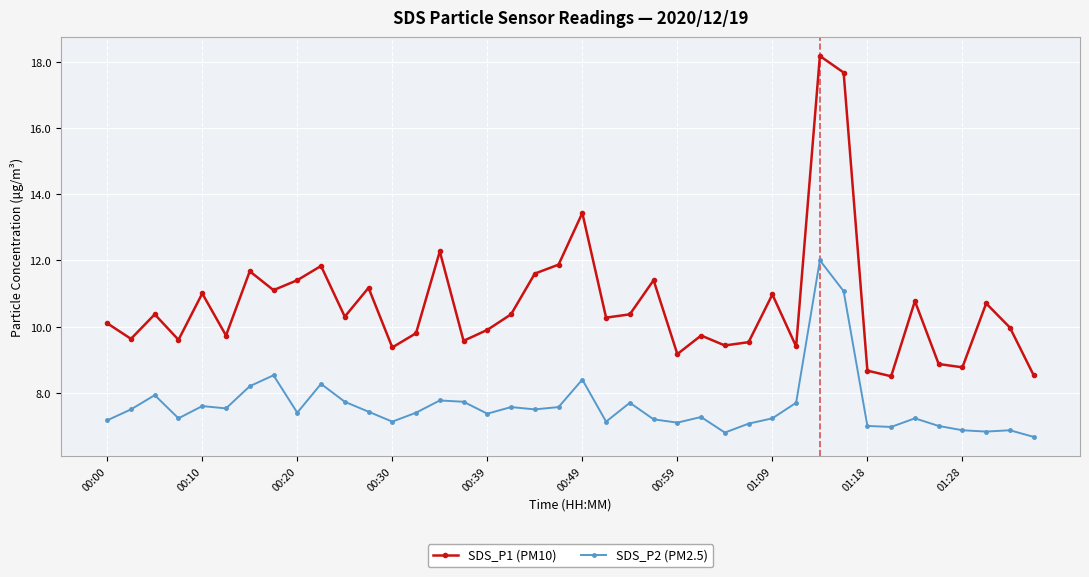

What are all the series names shown in the legend?

SDS_P1 (PM10), SDS_P2 (PM2.5)